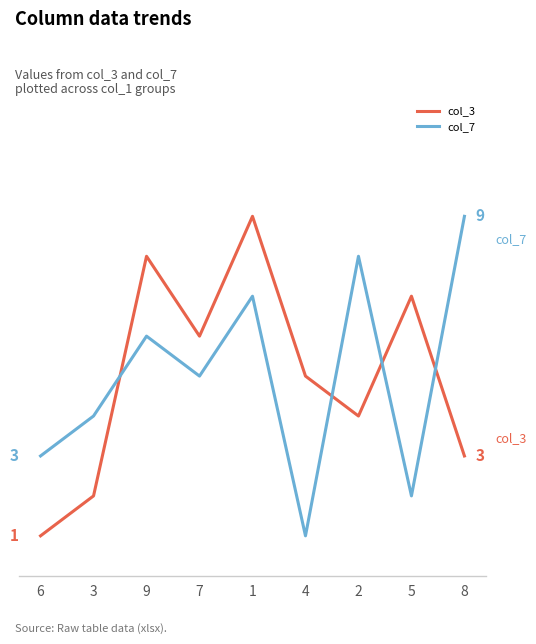

Is this an area chart (filled region under the line)?

No